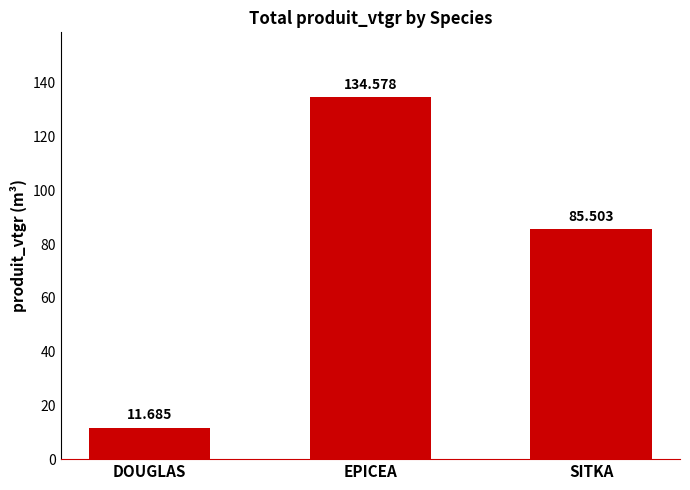

How many data points are less than 85?

1